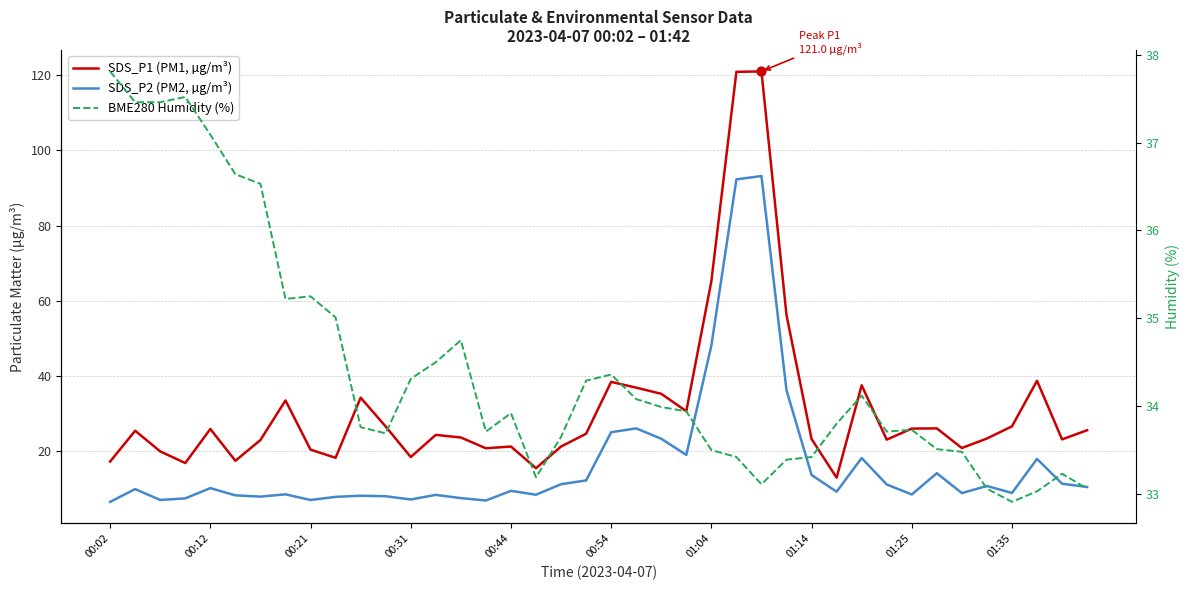

Which series has the largest total across all categories?

BME280 Humidity (%)